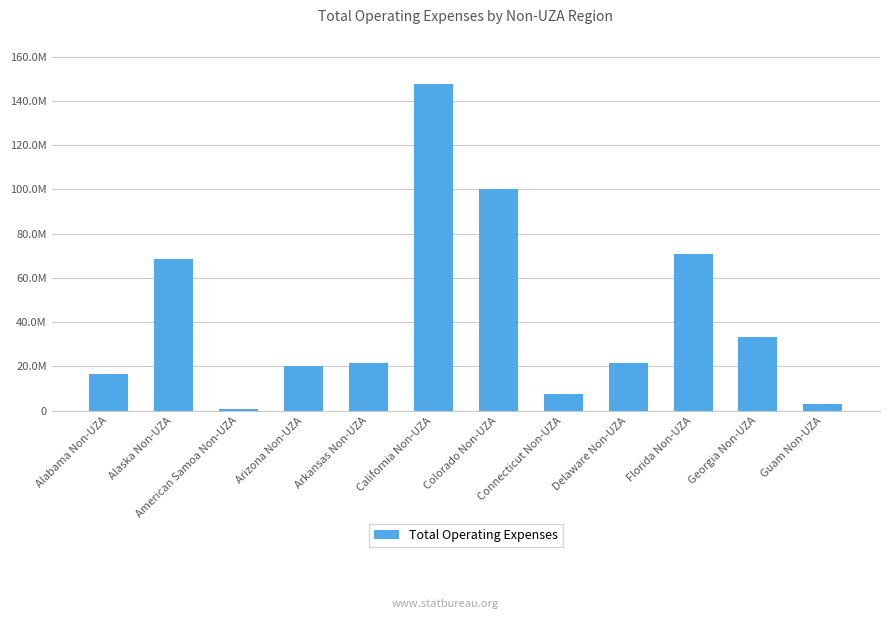

What is the greatest value displayed?

147633791